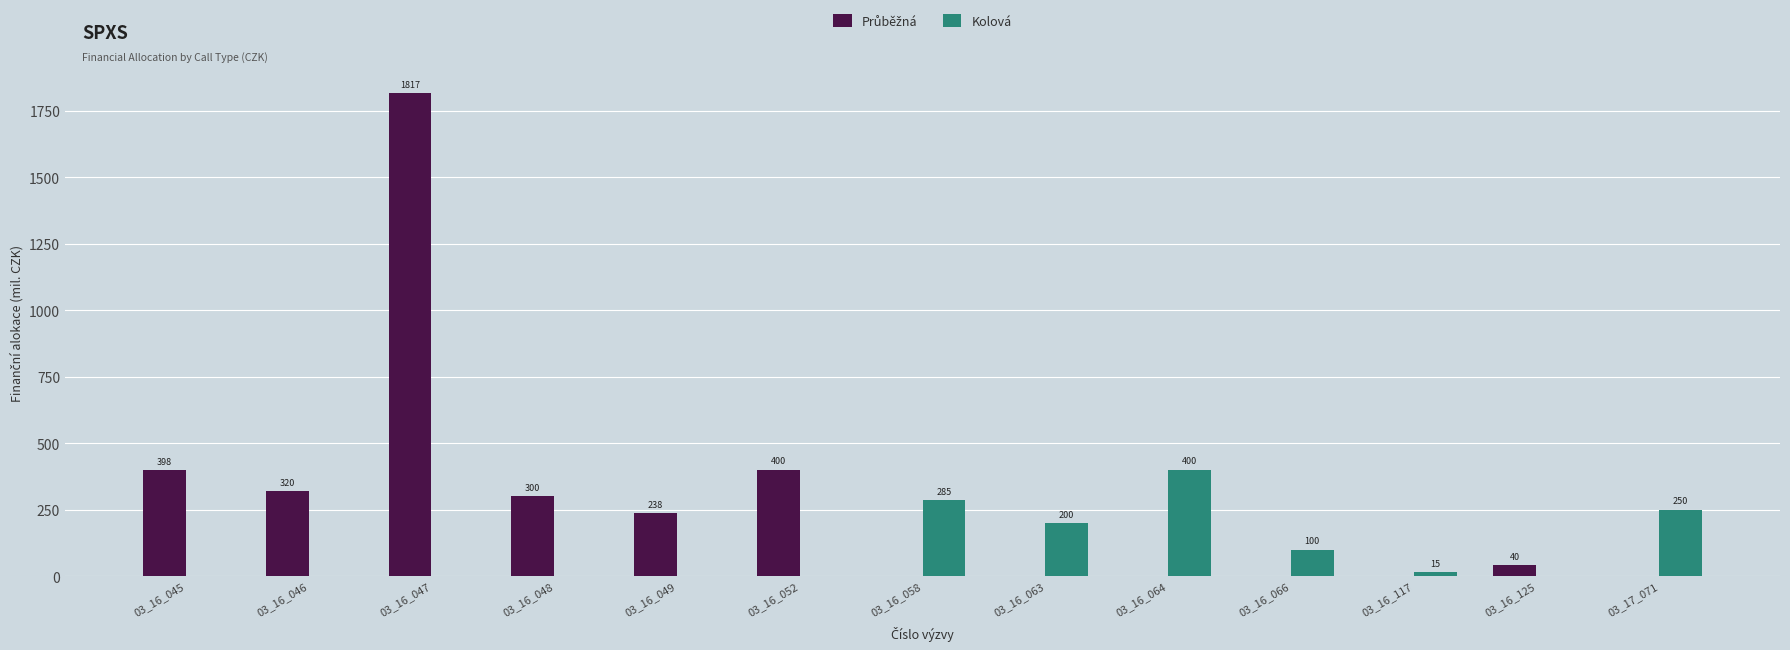

What is the total value across all series at 03_16_045?

398.0